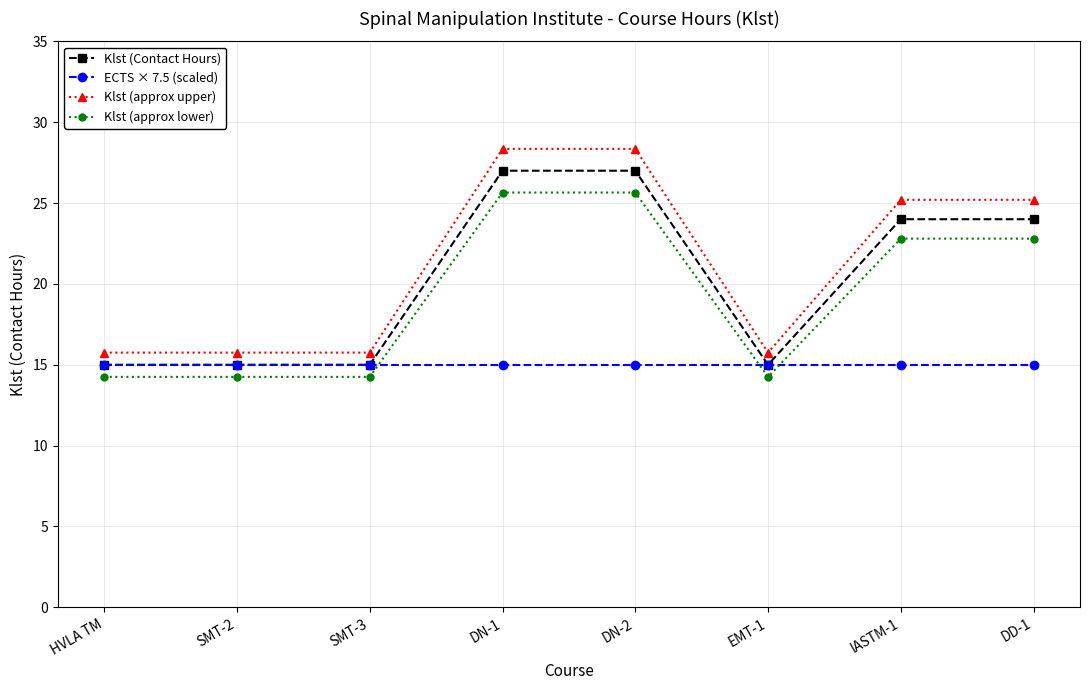

At which label does Klst (approx lower) first exceed 22?

DN-1